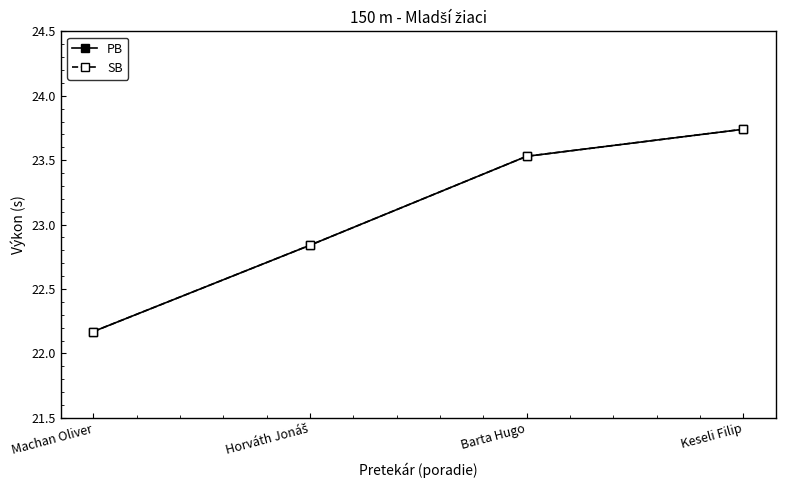

Is this an area chart (filled region under the line)?

No